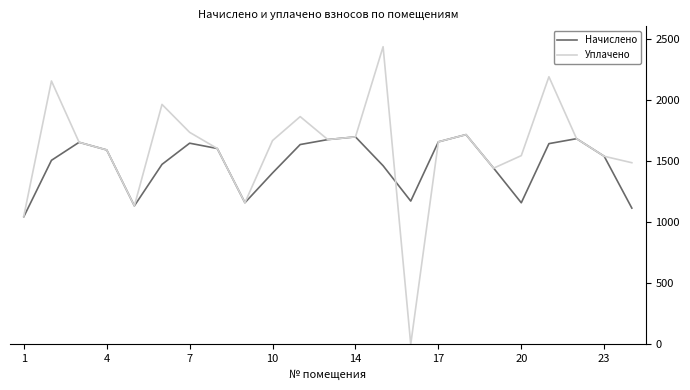

Does the chart display data point markers on the line(s)?

No